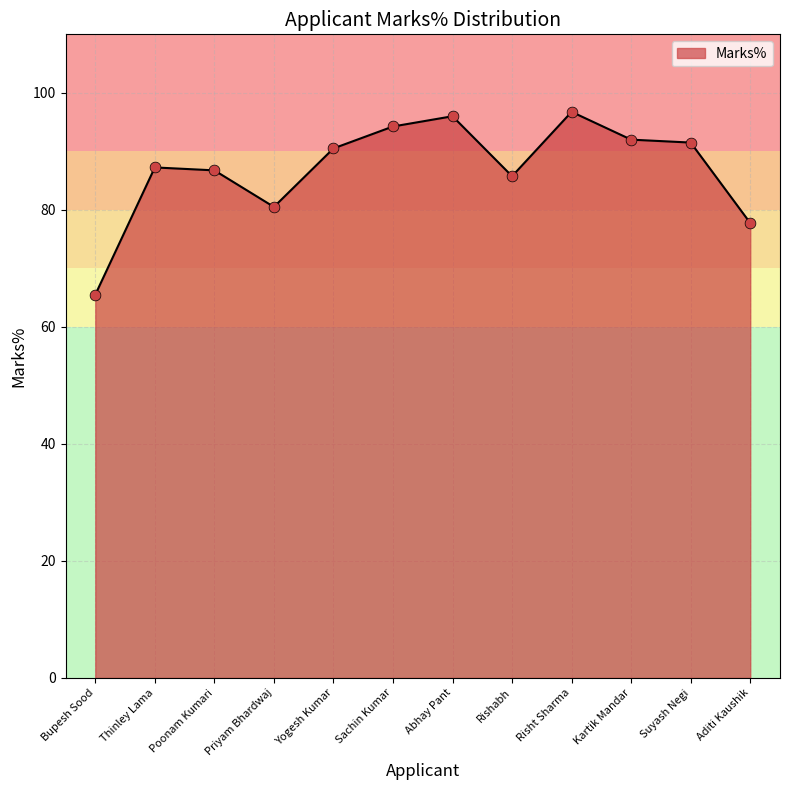

Between Rishabh and Yogesh Kumar, which is larger?

Yogesh Kumar